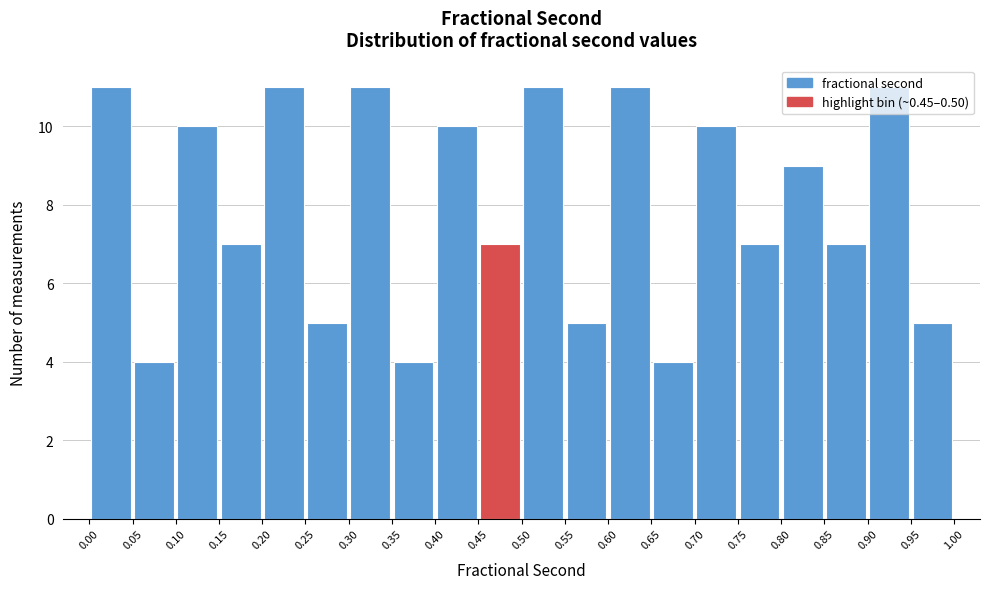

Reading left to right, list every bar in this chart as the range it spans on the x-axis followed by its height. The values are not printed on the chart, so give them approximately, as read against the axis.

0.00 to 0.05: 11
0.05 to 0.10: 4
0.10 to 0.15: 10
0.15 to 0.20: 7
0.20 to 0.25: 11
0.25 to 0.30: 5
0.30 to 0.35: 11
0.35 to 0.40: 4
0.40 to 0.45: 10
0.45 to 0.50: 7
0.50 to 0.55: 11
0.55 to 0.60: 5
0.60 to 0.65: 11
0.65 to 0.70: 4
0.70 to 0.75: 10
0.75 to 0.80: 7
0.80 to 0.85: 9
0.85 to 0.90: 7
0.90 to 0.95: 11
0.95 to 1.00: 5